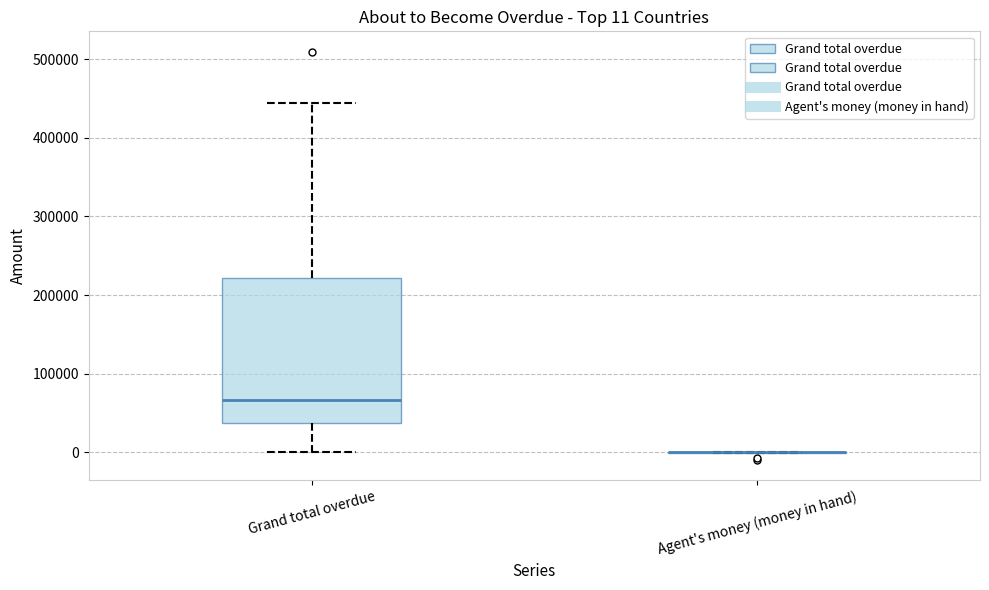

Which box is the tallest, from its lower edge to its upper edge?

Grand total overdue